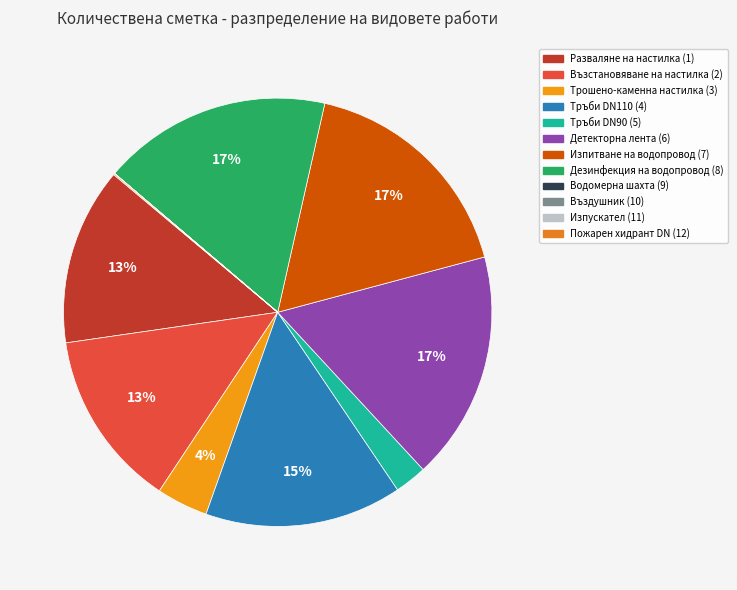

What percentage is the Тръби DN110 (4) slice, to the nearest percent?

15%